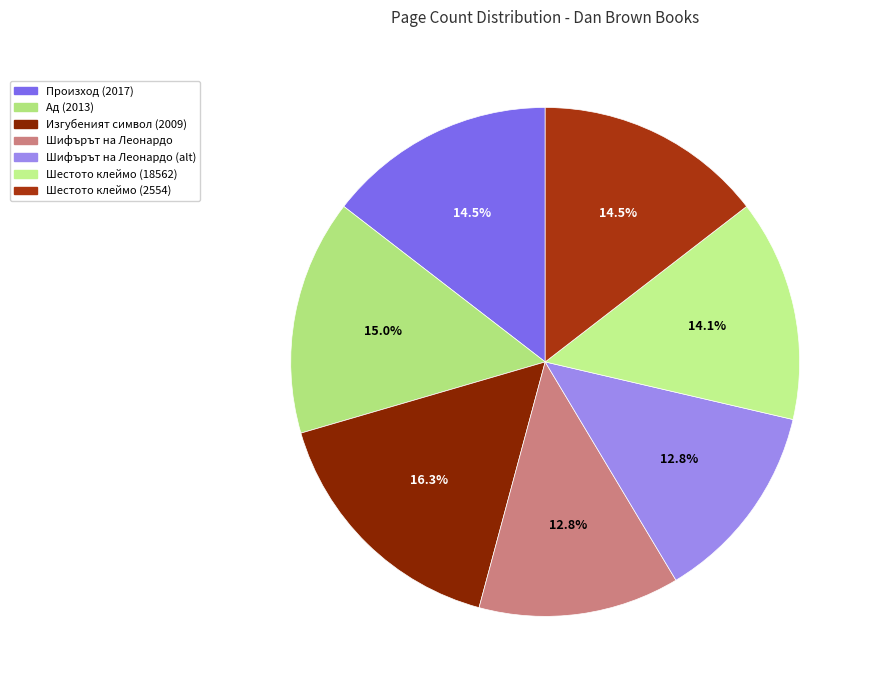

How many slices are in this pie chart?

7